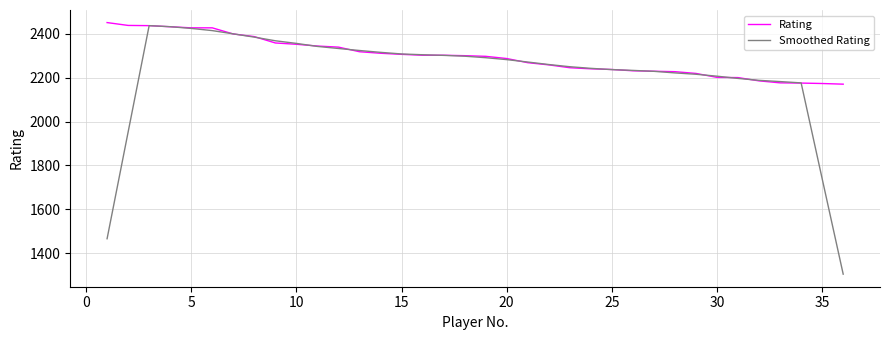

Which series has the largest range (max minus min)?

Smoothed Rating